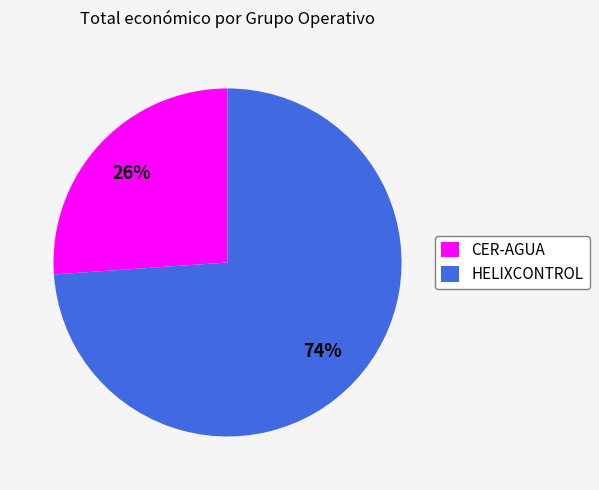

Which slice is the largest?

HELIXCONTROL